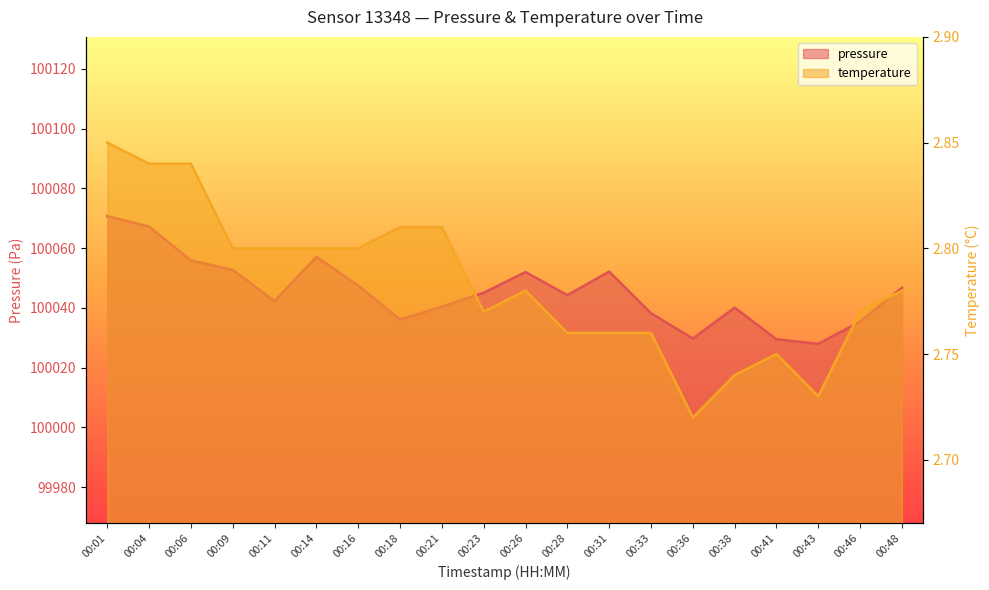

What is the sum of all temperature values?

55.7